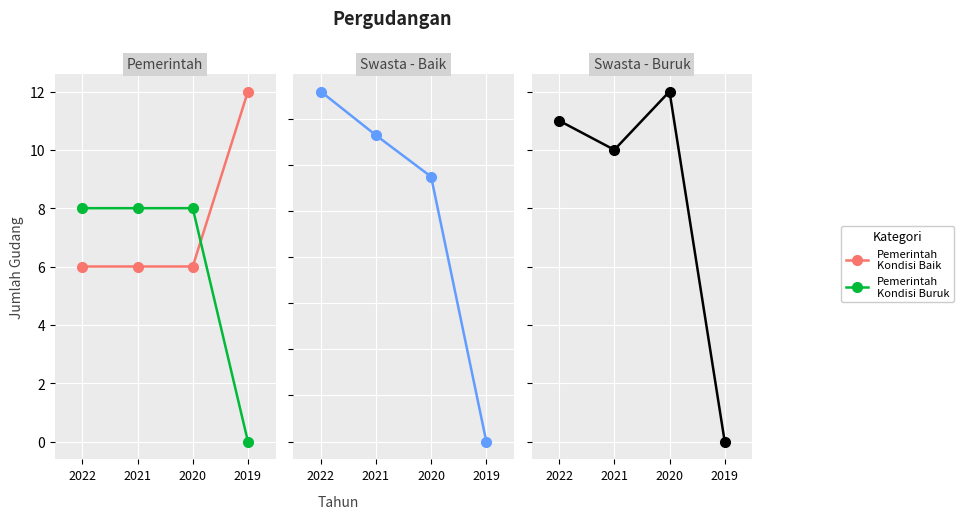

What is the difference between the maximum and minimum values in the Gudang Pemerintah - Kondisi Baik series?

6